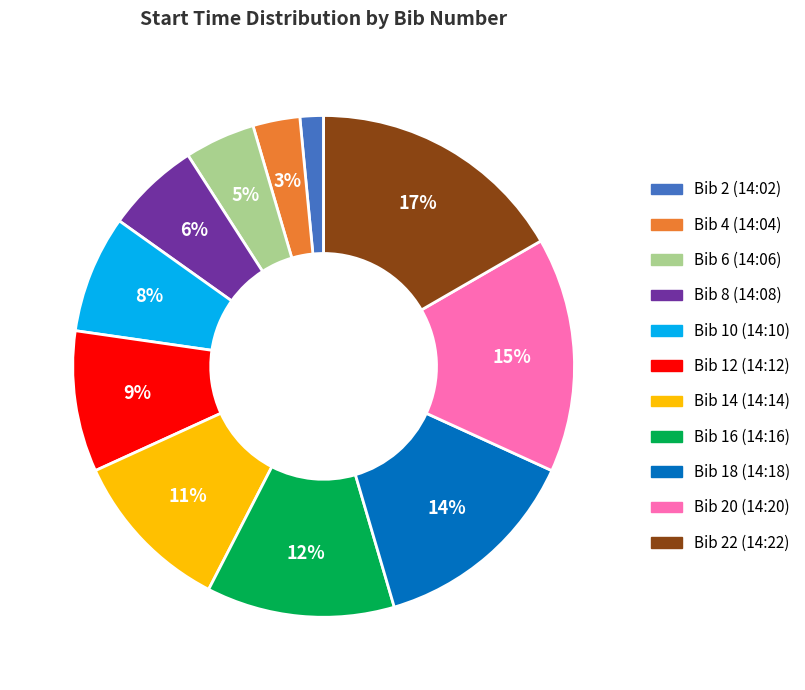

To the nearest percent, what portion does Bib 18 (14:18) represent?

14%